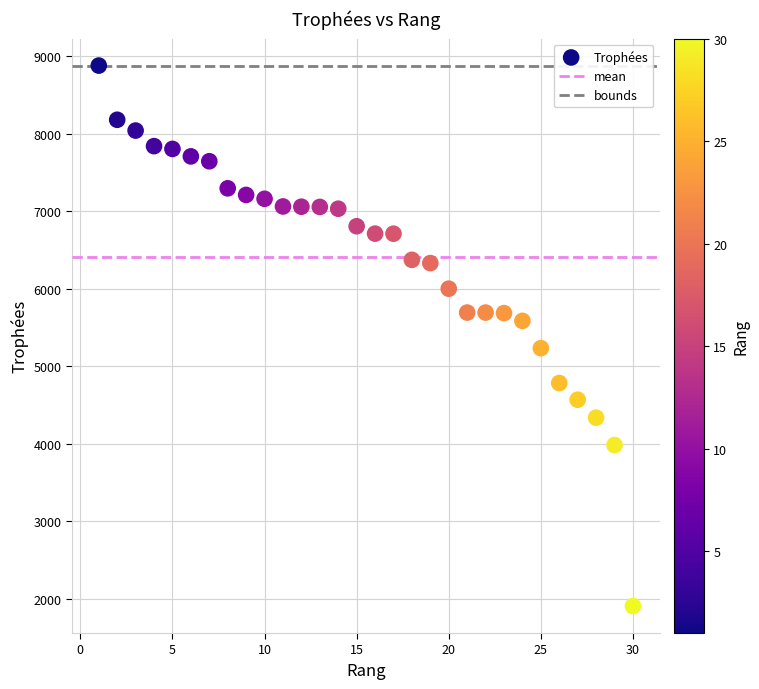

What is the range of Y values (max minus min)?

6969